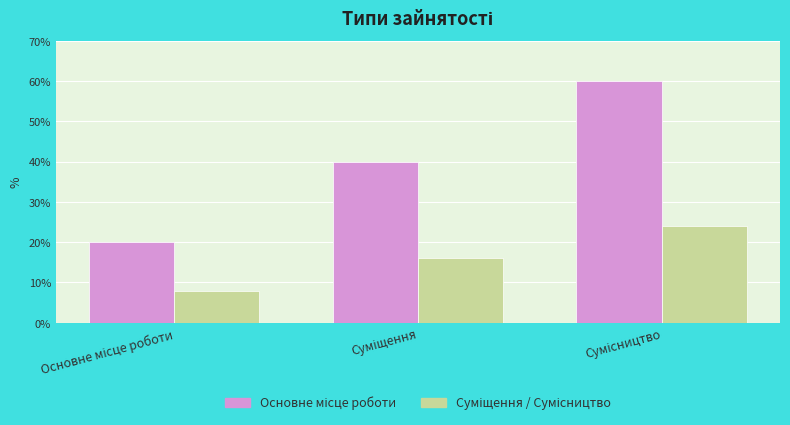

How many categories are shown in the chart?

3